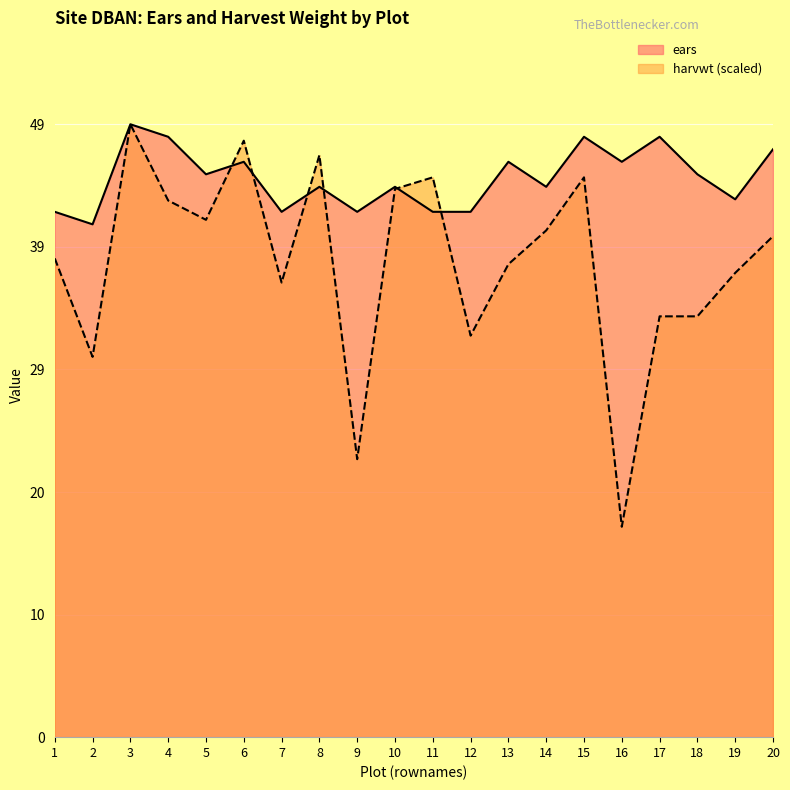

List the series in order of their overall mean, lowest first.

harvwt (scaled), ears